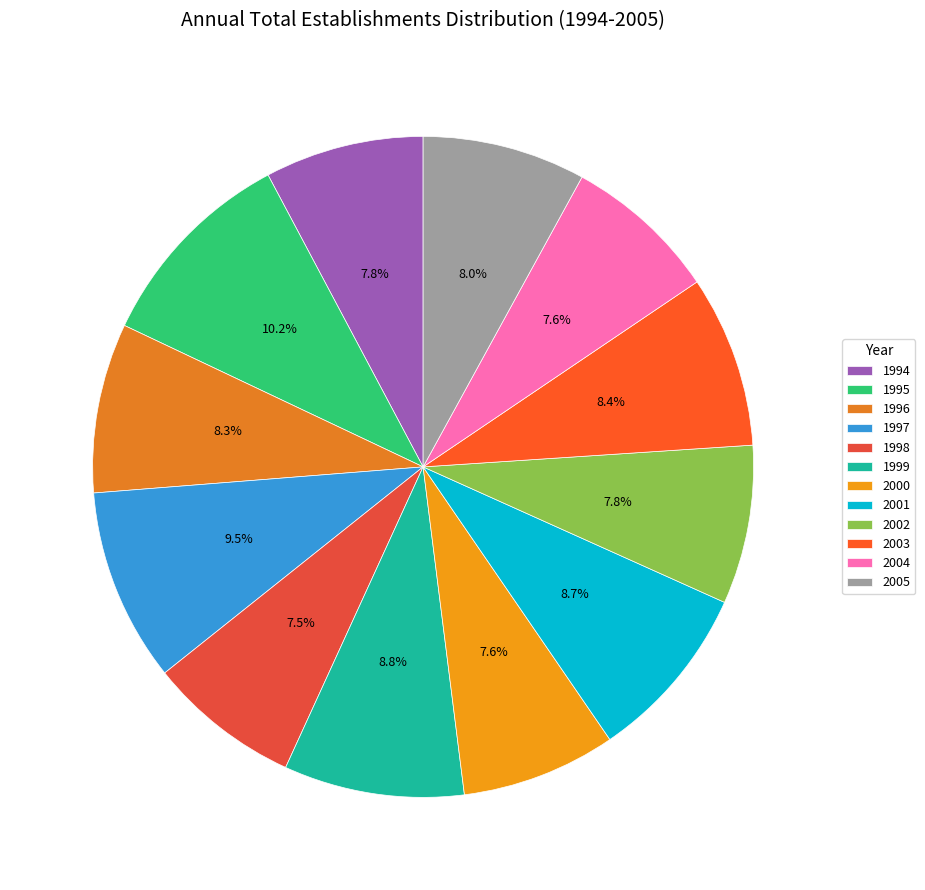

Is it true that 1997 is 9% of the pie?

True